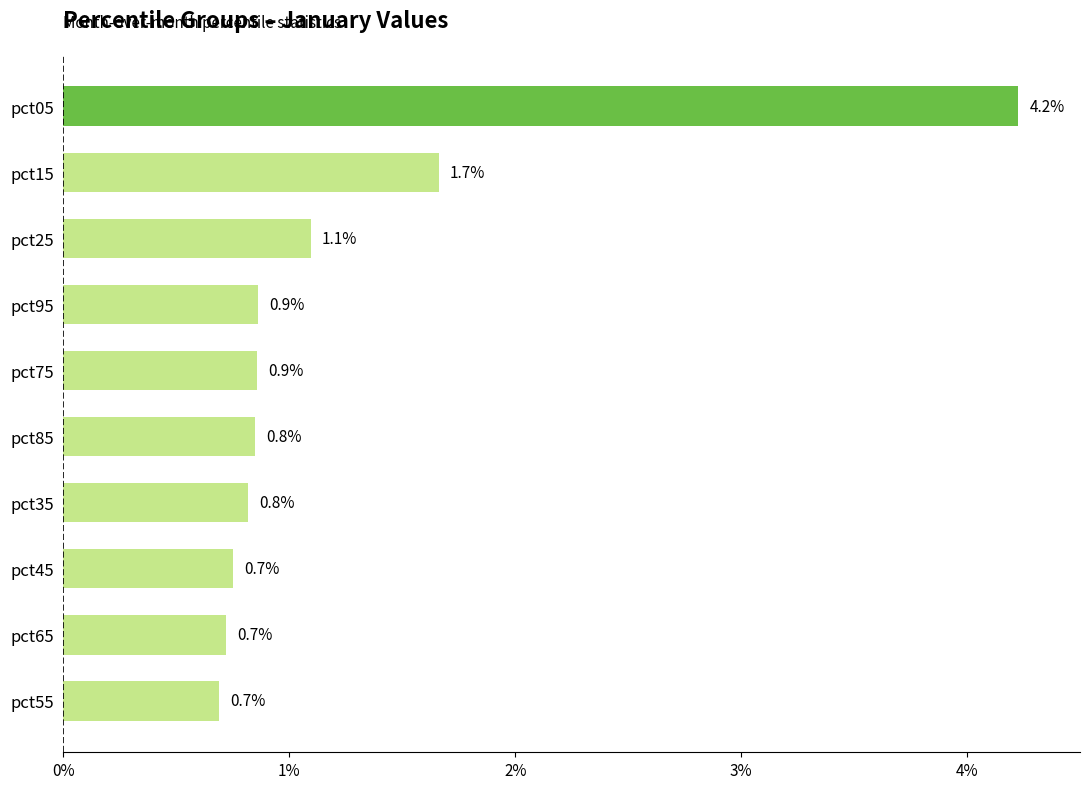

Is it true that the value at pct85 is 1.5?

False